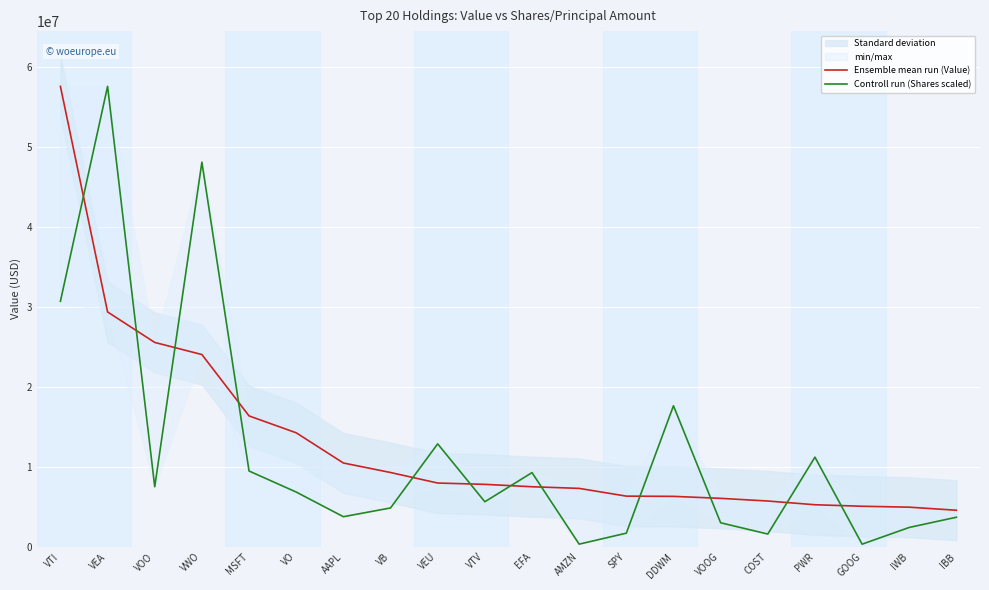

At which label does Controll run (Shares scaled) first exceed 6851125?

VTI